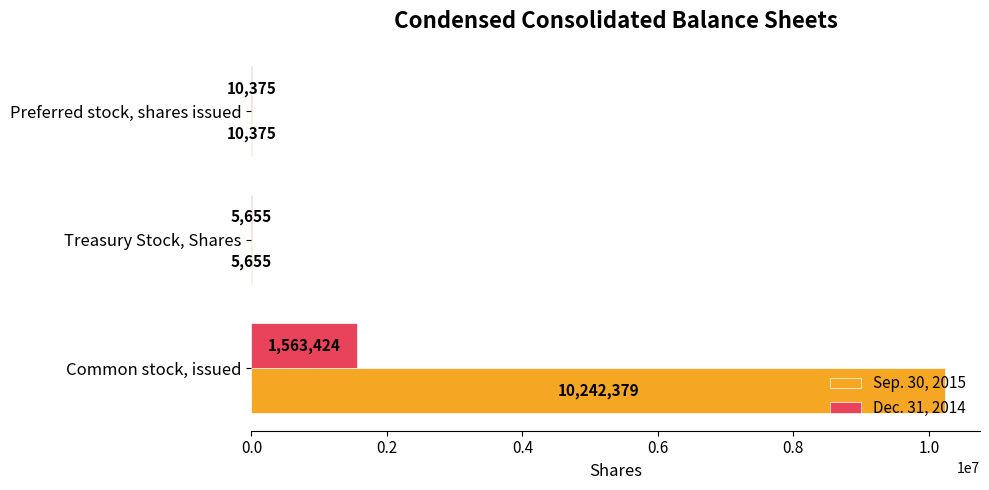

What is the sum of the Sep. 30, 2015 values at Treasury Stock, Shares and Preferred stock, shares issued?

16030